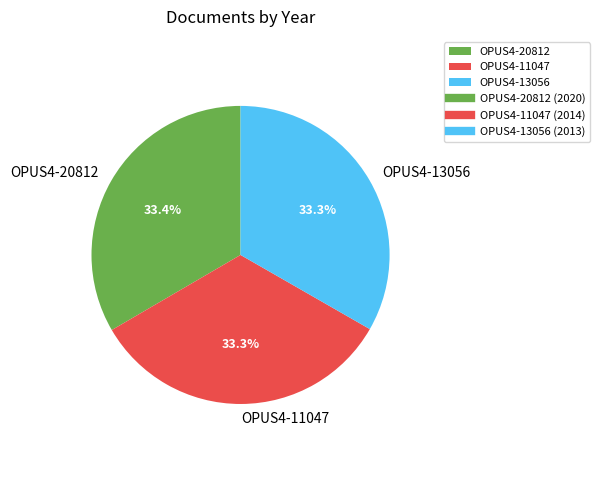

Does any single category account for the majority?

No